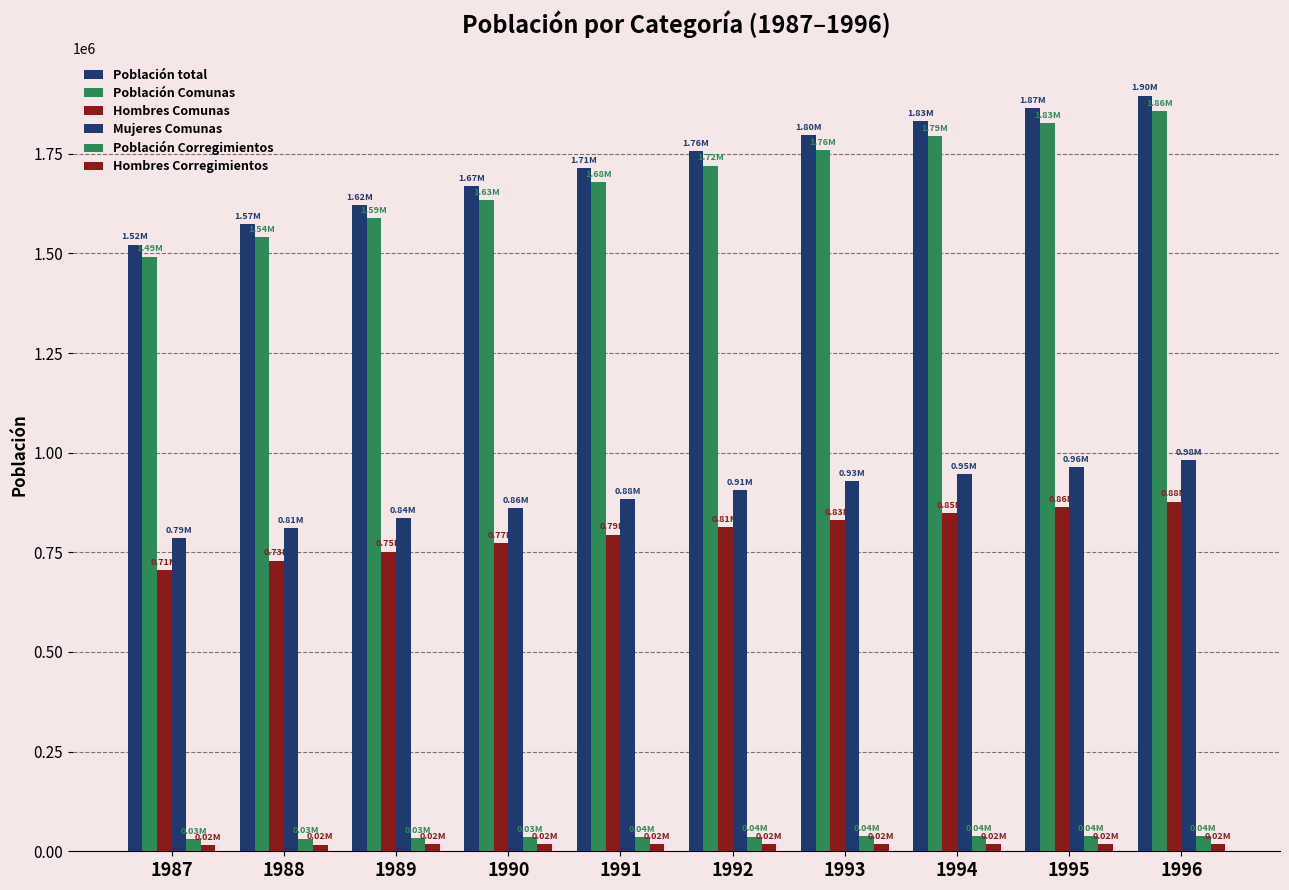

Which series changed the most between 1989 and 1991?

Población total